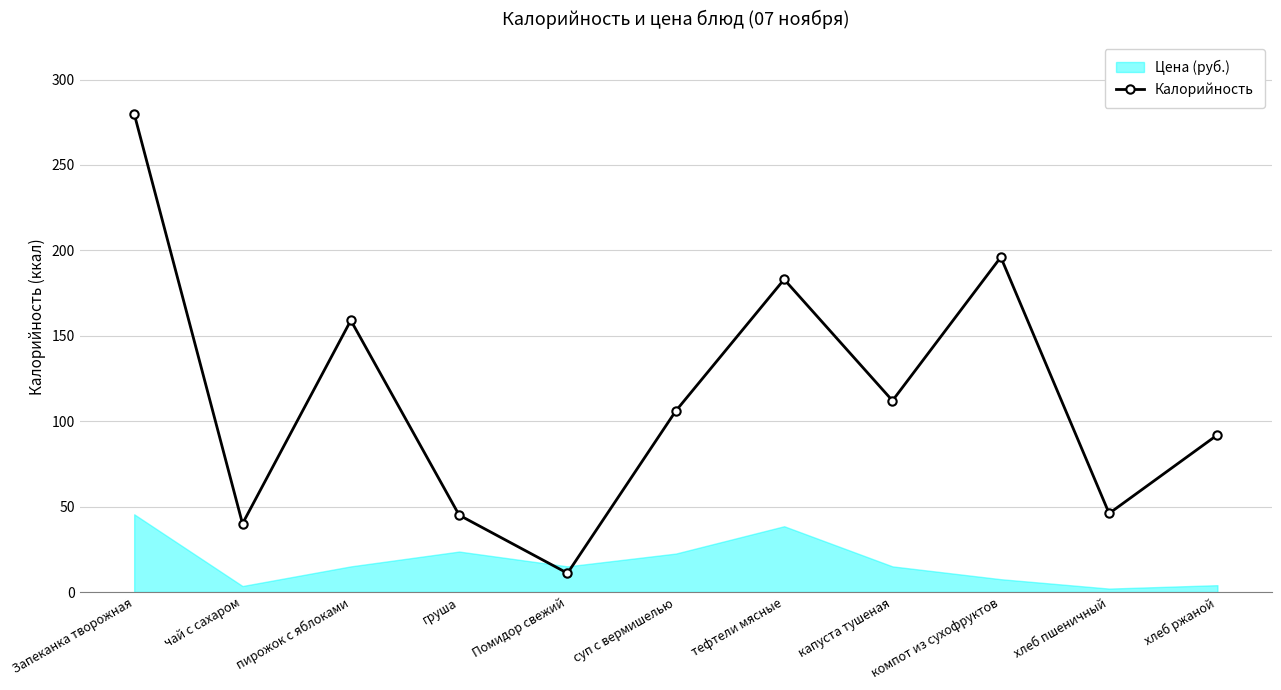

What is the label of the 9th point from the right?

пирожок с яблоками